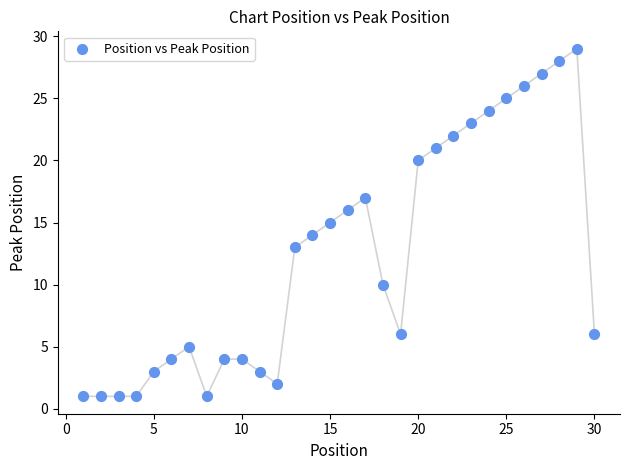

What is the range of X values (max minus min)?

29